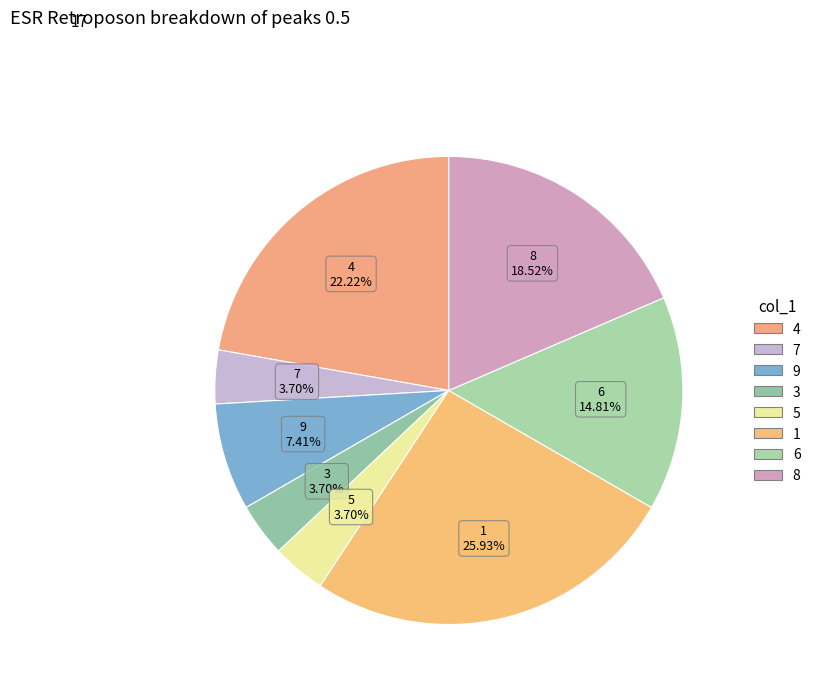

Approximately how many times larger is the value at 9 compared to 3?

2.0